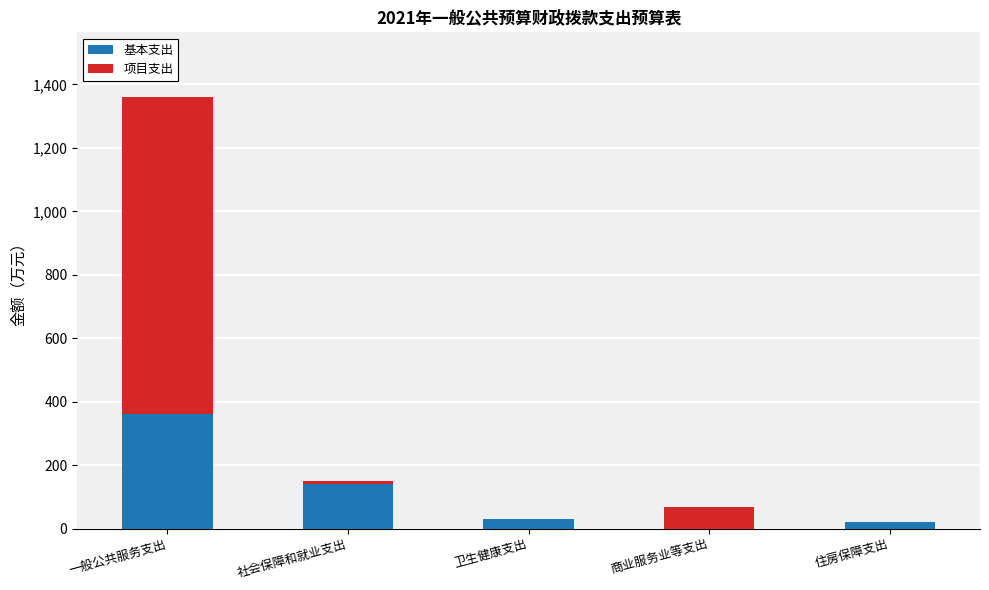

Where is 基本支出 nearest to the value 180?

社会保障和就业支出